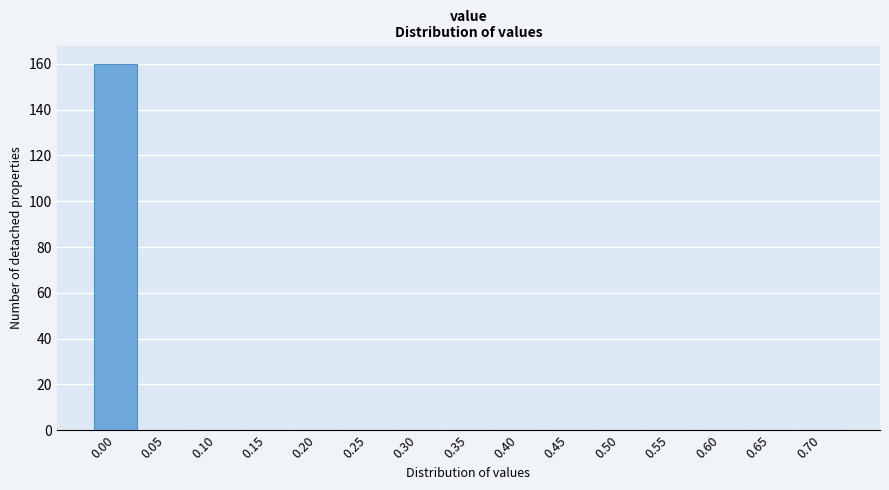

Reading left to right, extract all data points from this chart.

0.00=160	0.05=0	0.10=0	0.15=0	0.20=0	0.25=0	0.30=0	0.35=0	0.40=0	0.45=0	0.50=0	0.55=0	0.60=0	0.65=0	0.70=0